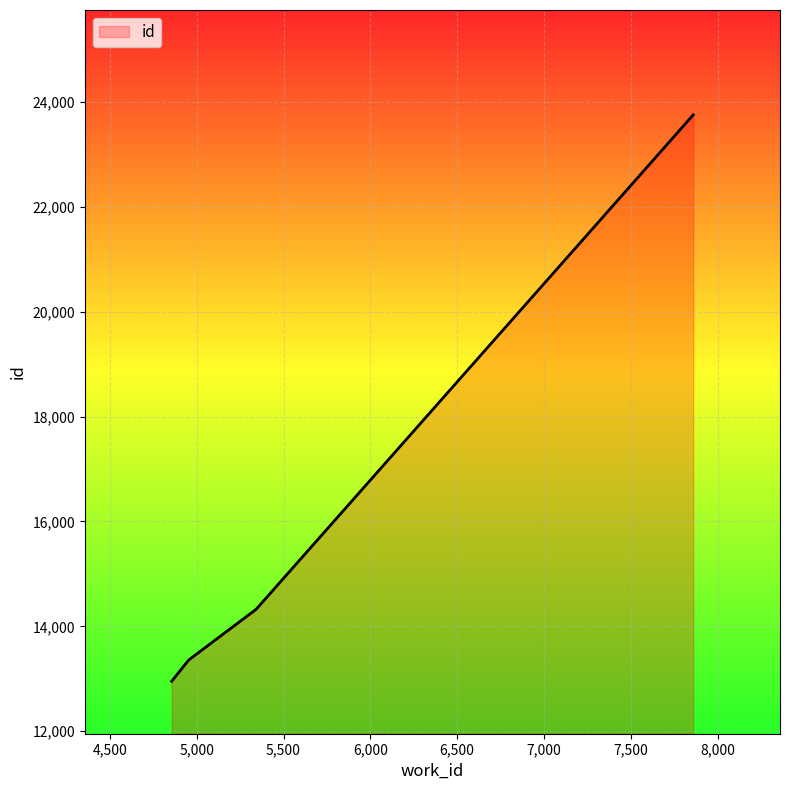

What is the maximum value shown in the chart?

23751